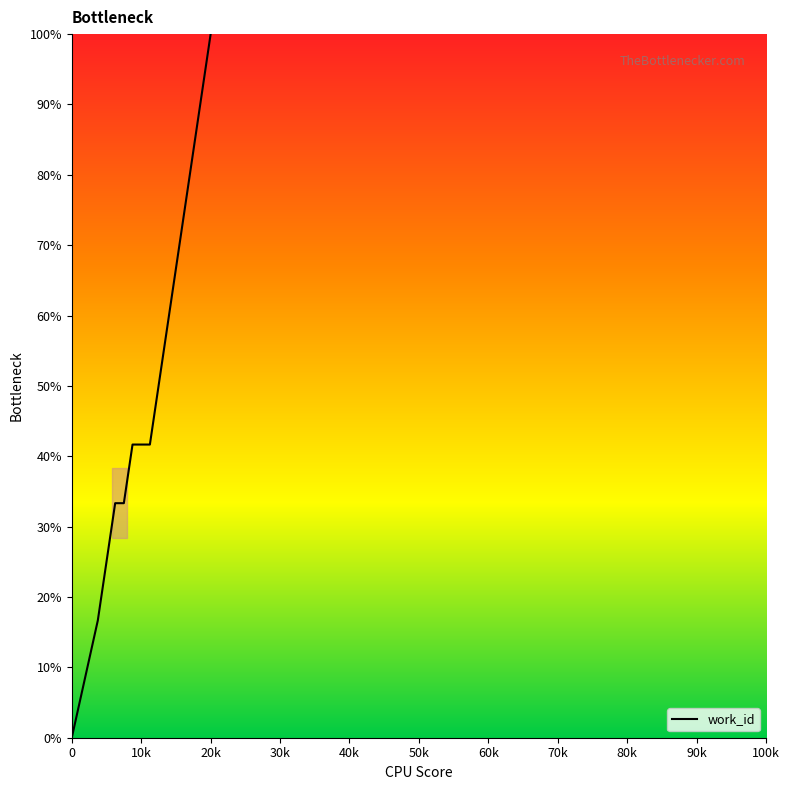

Between 80k and 60k, which is larger?

80k